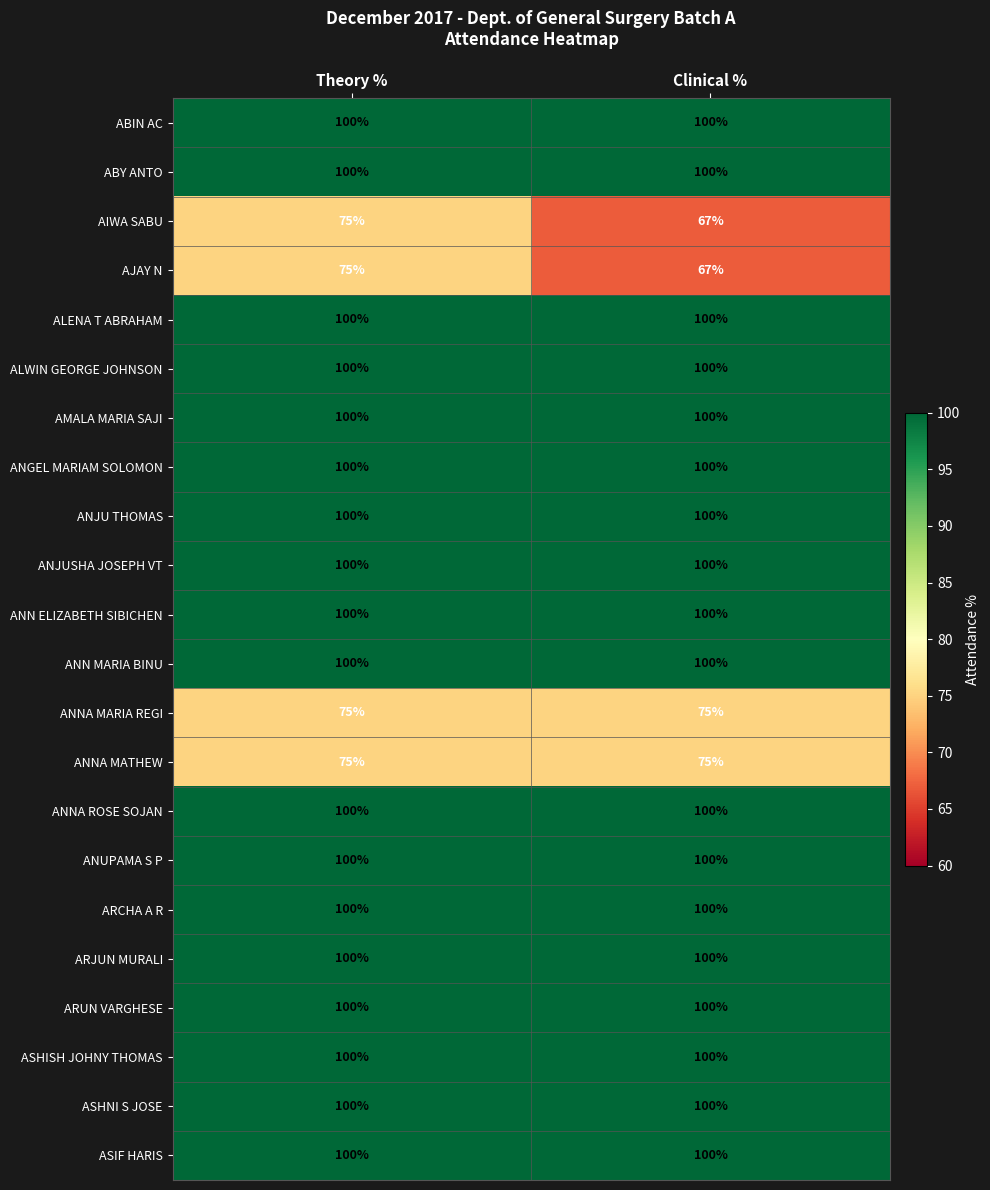

What is the spread (max minus min) of values at Clinical %?

33